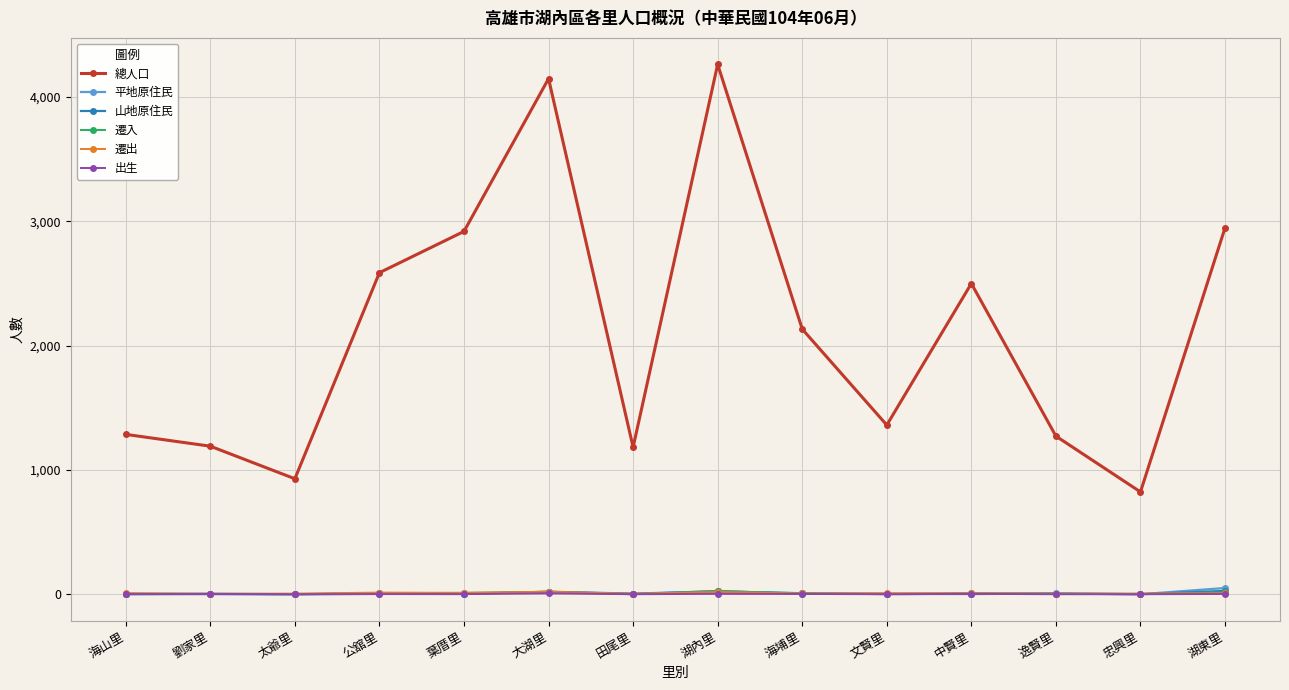

True or false: 總人口 and 出生 intersect in this chart.

False